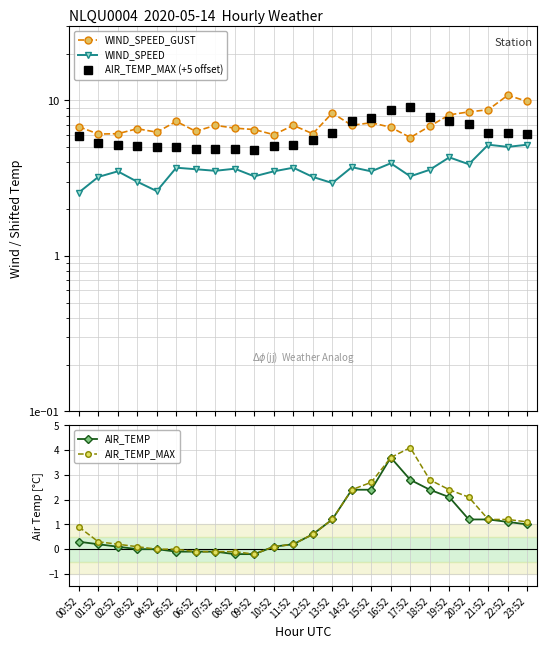

At 23:52, list the series in order from smallest to largest.

AIR_TEMP, AIR_TEMP_MAX, WIND_SPEED, AIR_TEMP_MAX (+5 offset), WIND_SPEED_GUST